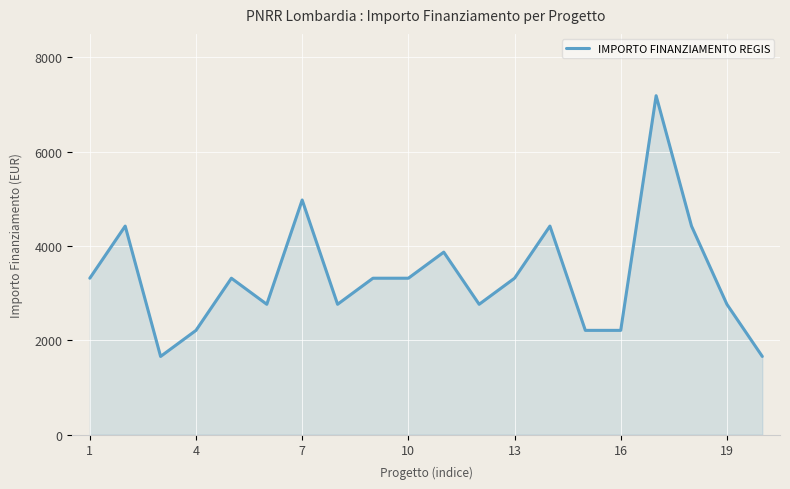

What is the greatest value displayed?

7189